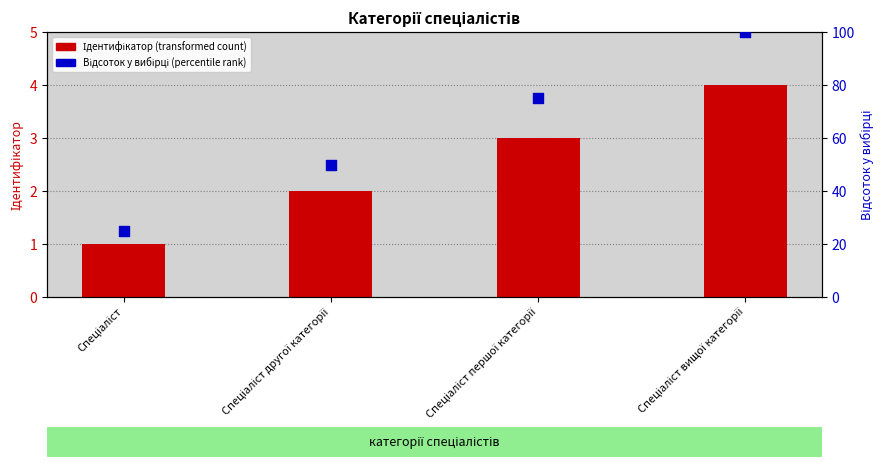

Which series reaches the minimum Y coordinate?

Ідентифікатор (transformed count)